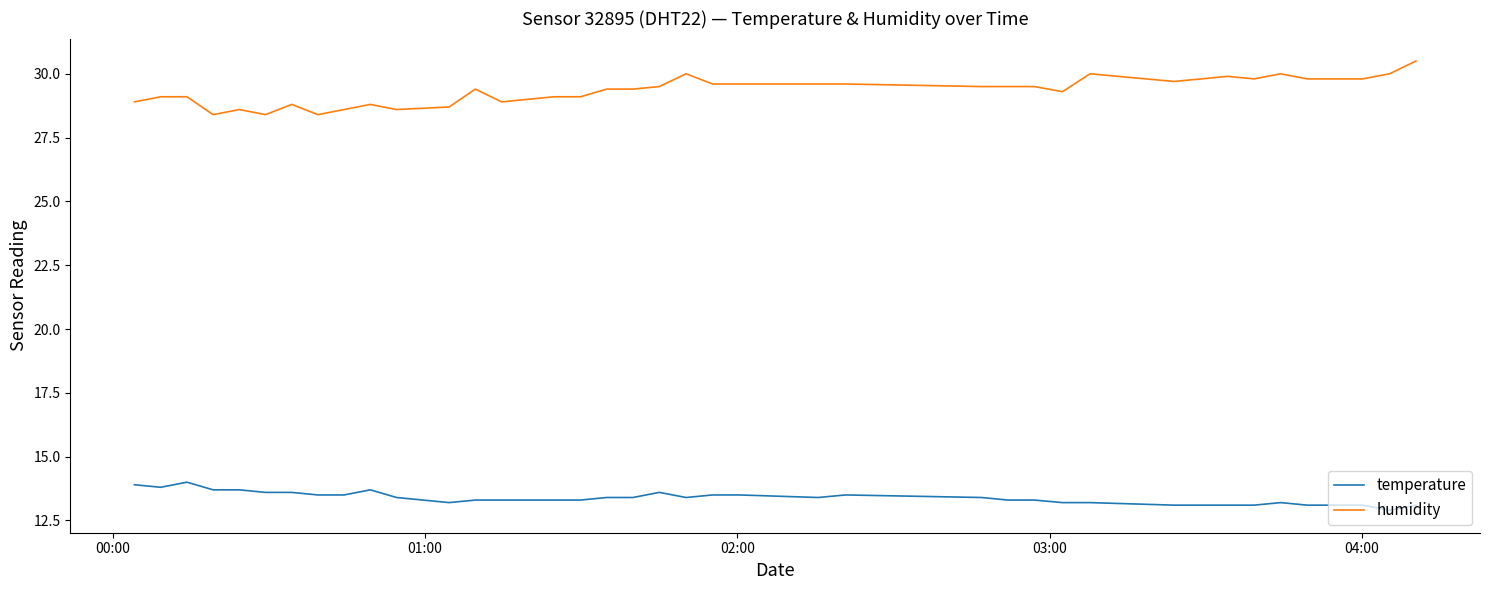

What is the difference between the maximum and second lowest values in the temperature series?

0.9